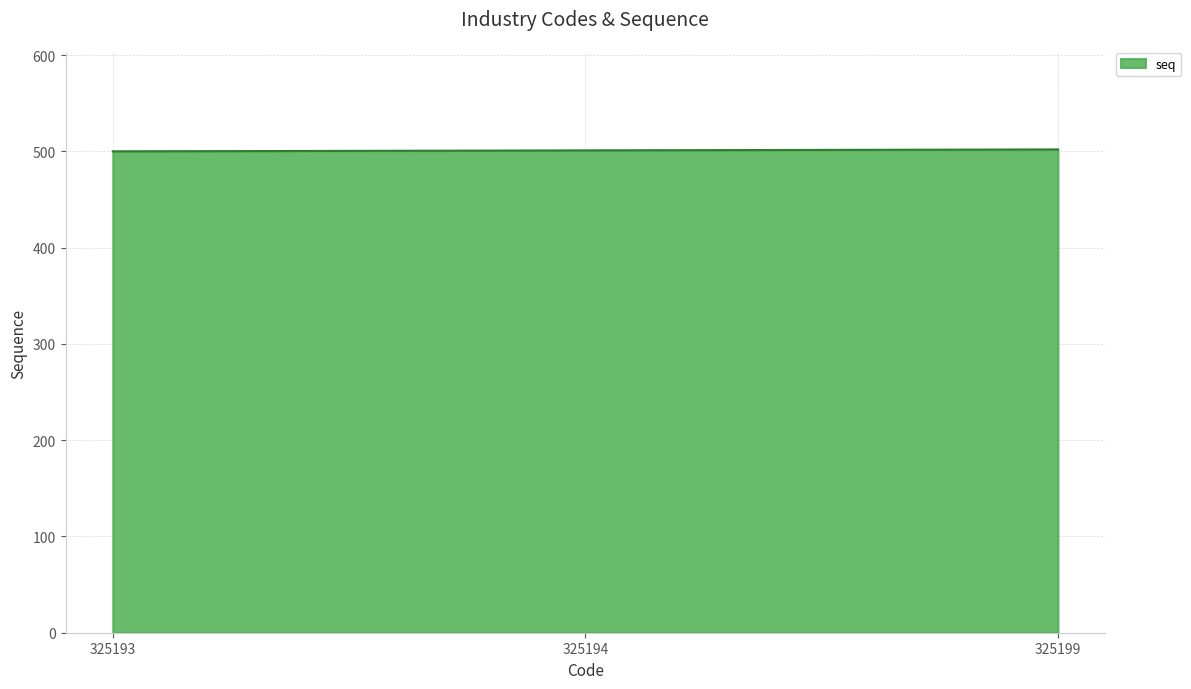

Approximately how many times larger is the value at 325193 compared to 325194?

1.0